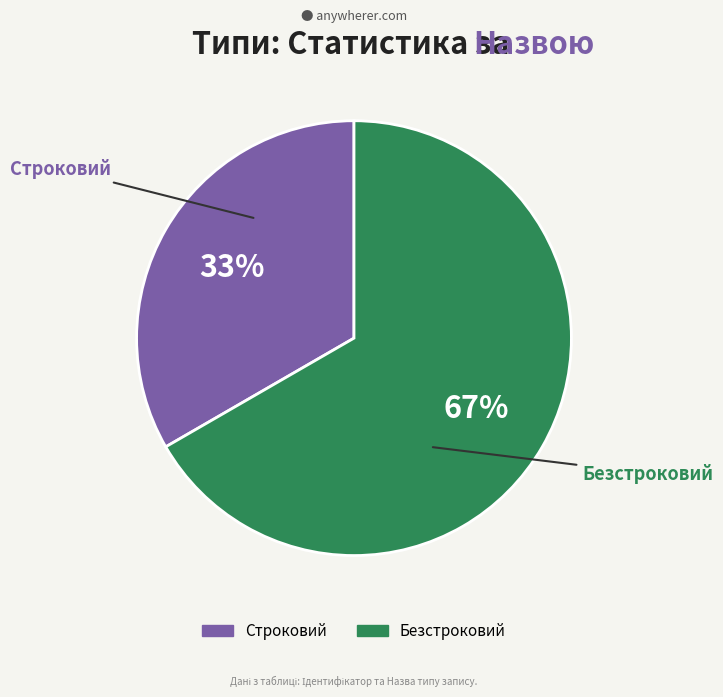

Is it true that Строковий is 25% of the pie?

False